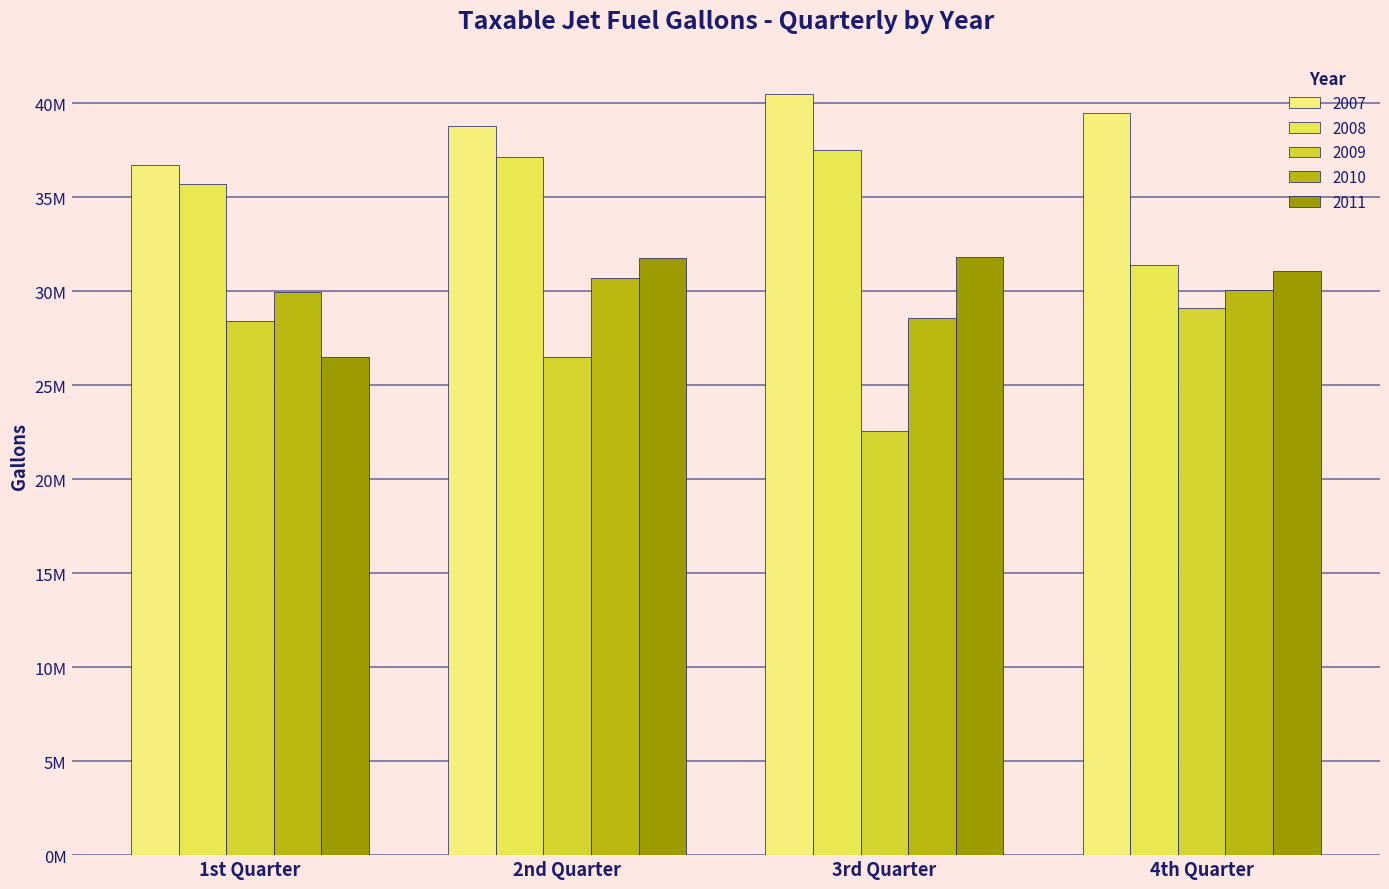

At which label does 2010 reach its peak?

2nd Quarter